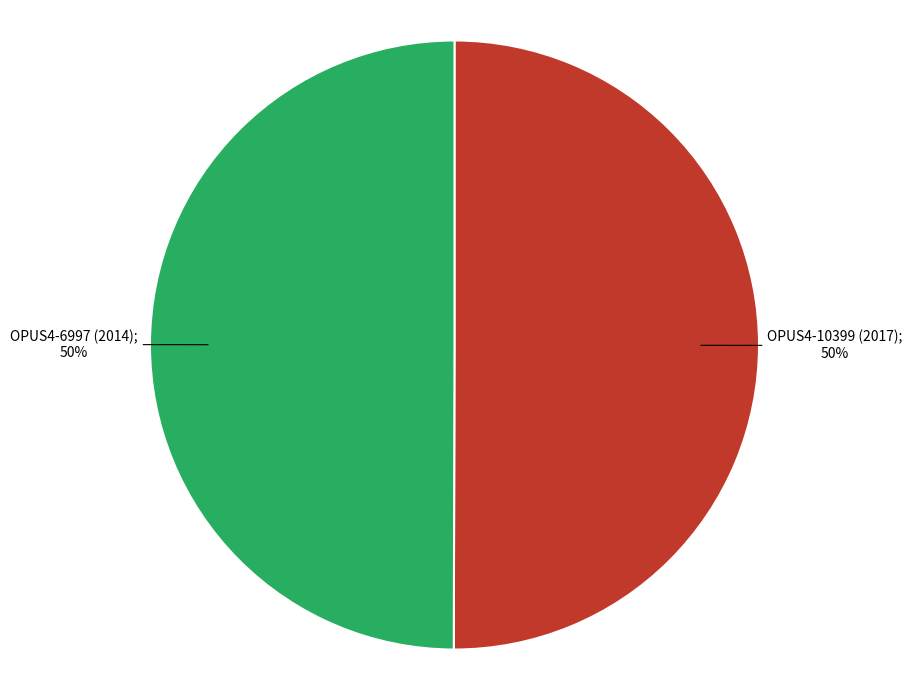

How many slices are in this pie chart?

2